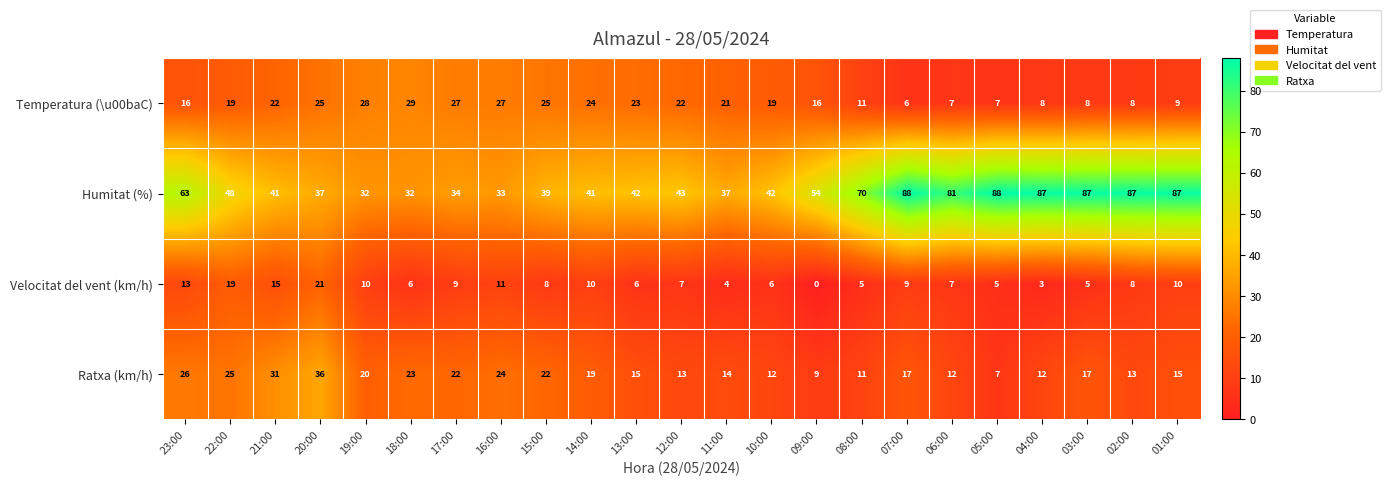

What is the difference between the maximum and second lowest values in the Velocitat del vent (km/h) series?

18